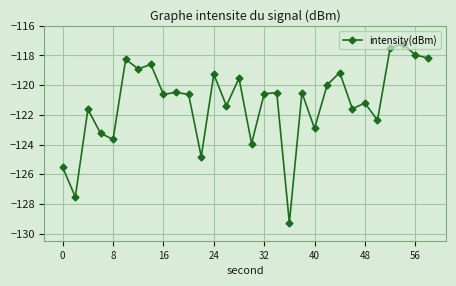

What is the sum of all values?

-3636.9